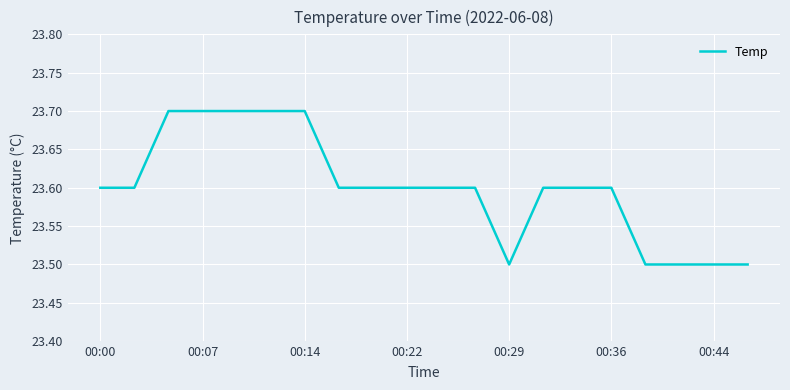

What is the maximum value shown in the chart?

23.7